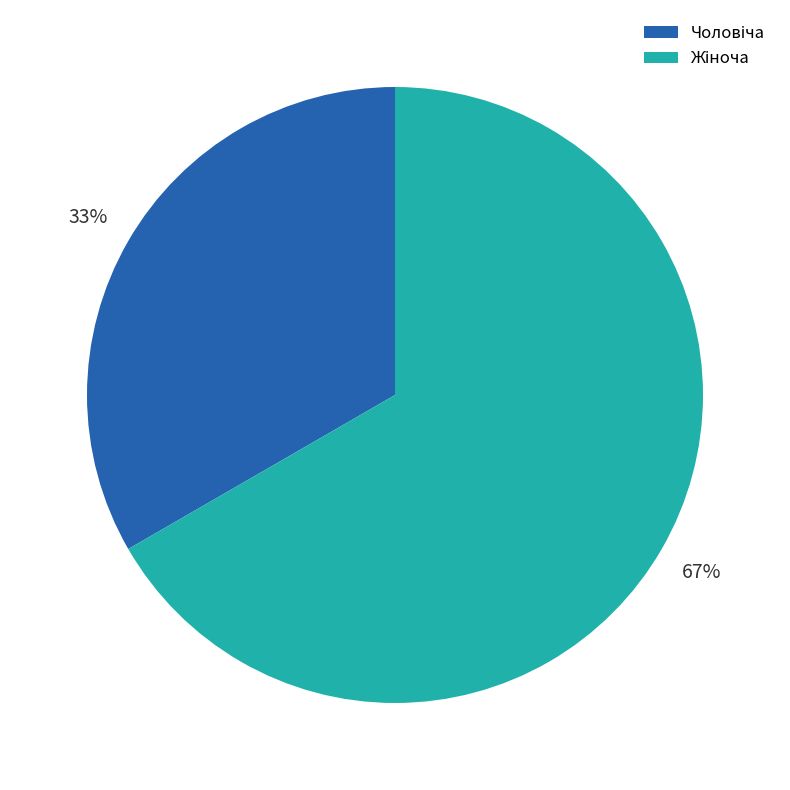

To the nearest percent, what is the average slice percentage?

50%